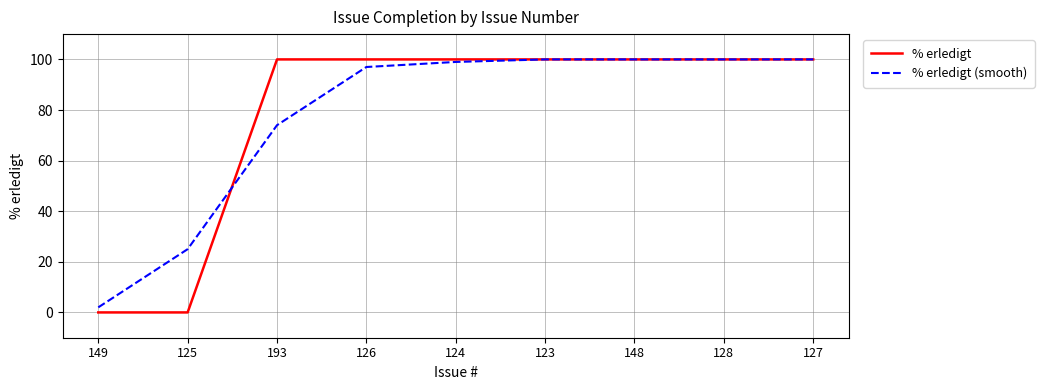

Does the chart have visible grid lines?

Yes